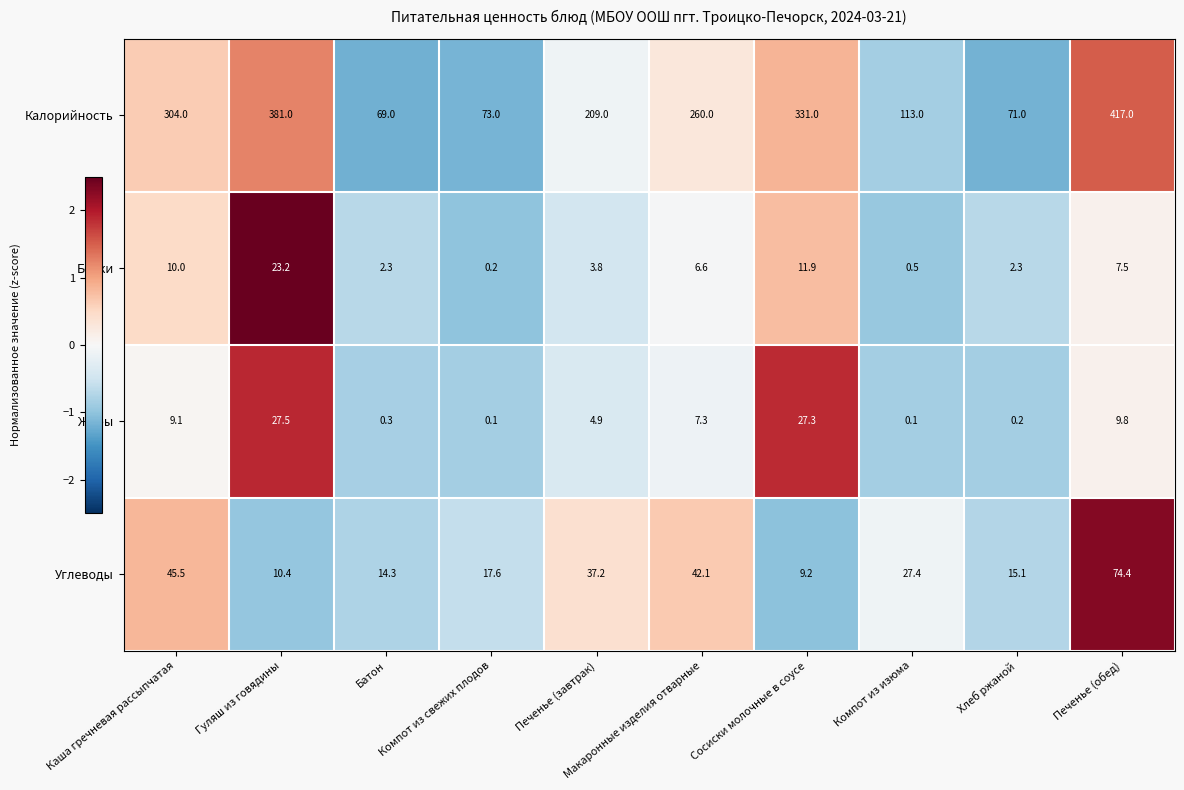

At which label does Углеводы first exceed 27?

Каша гречневая рассыпчатая